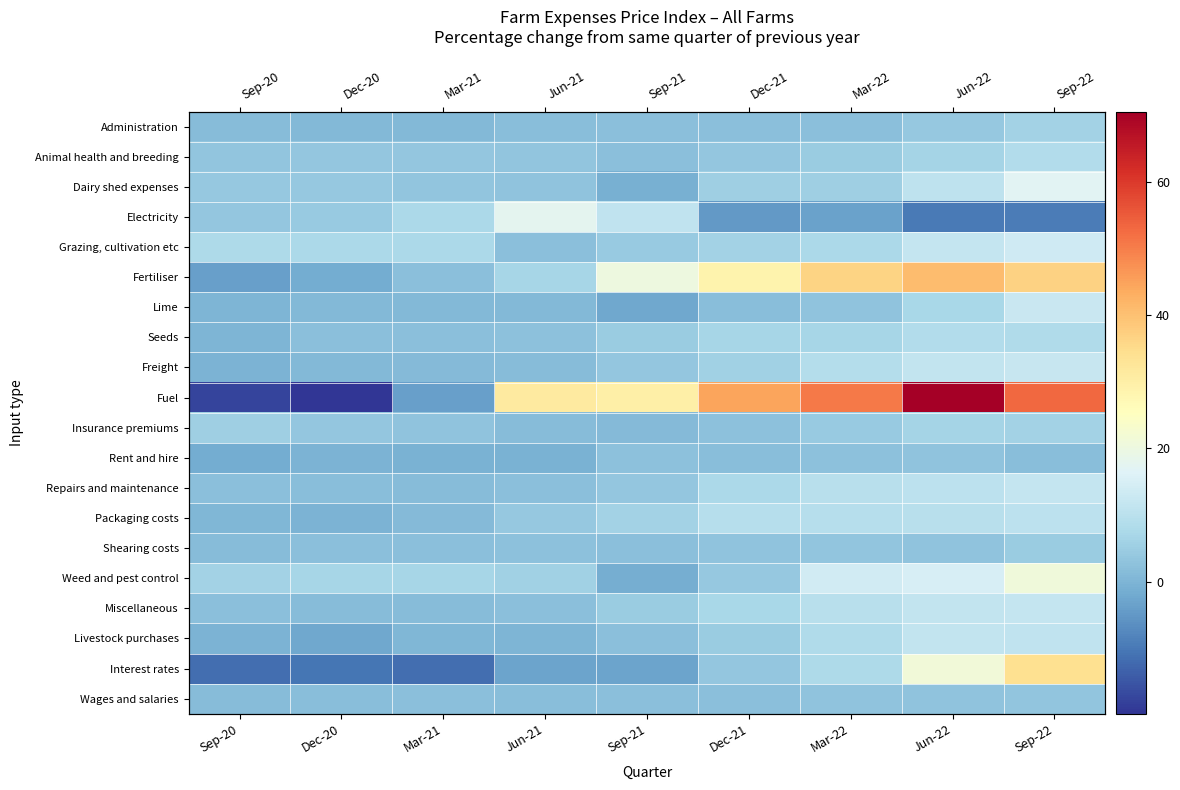

How many data points in Lime are above 1?

4